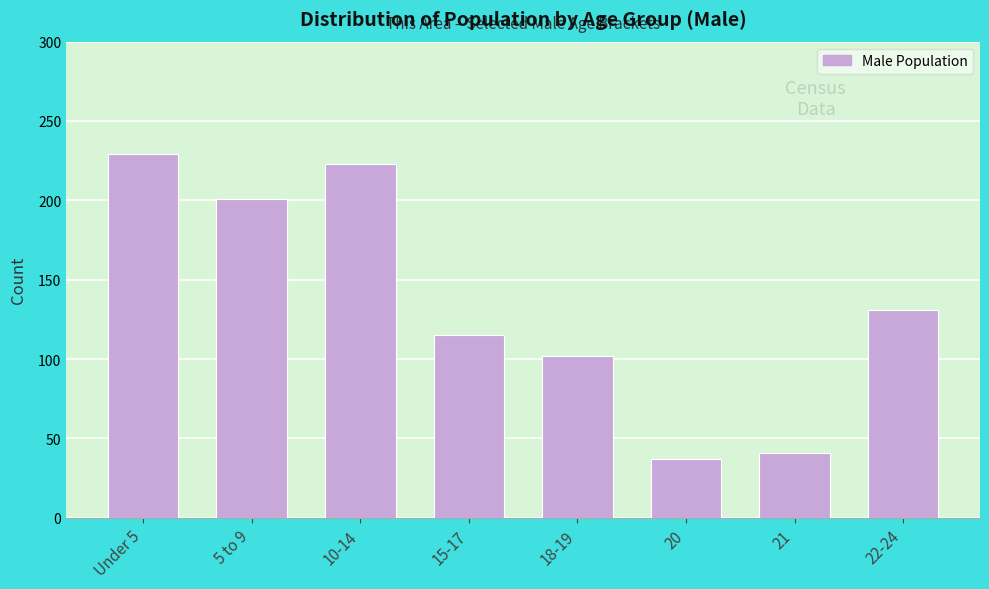

Reading left to right, list all the values displayed in this chart.

229	201	223	115	102	37	41	131